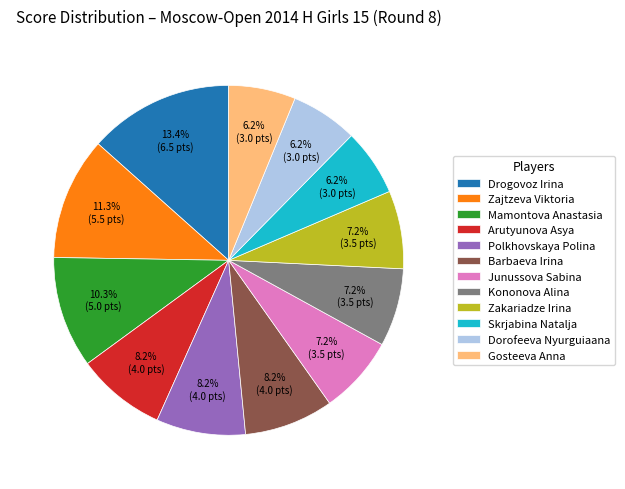

How much of the chart is everything except Drogovoz Irina?

86.6%